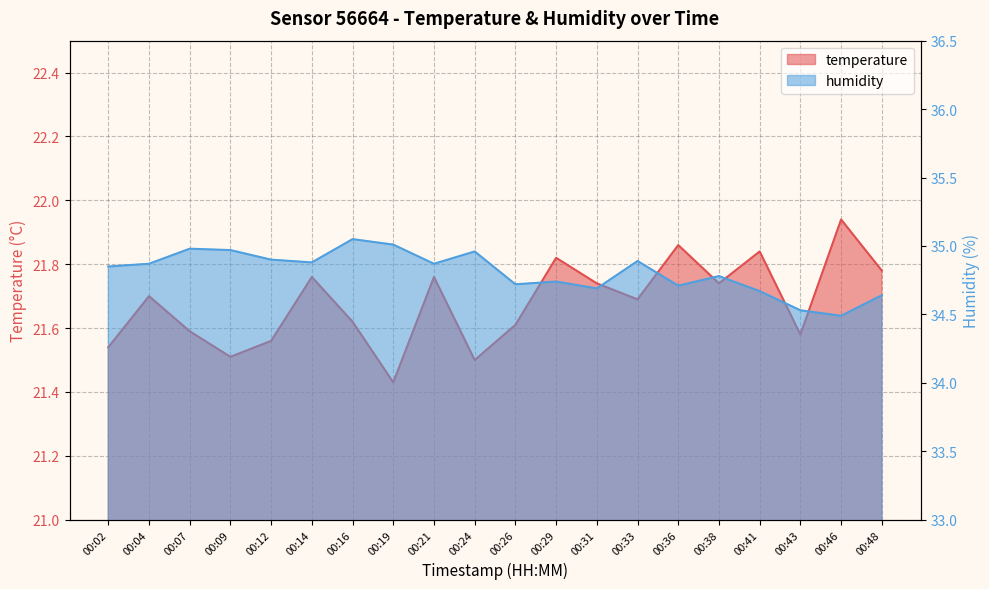

True or false: humidity and temperature cross at least once.

False